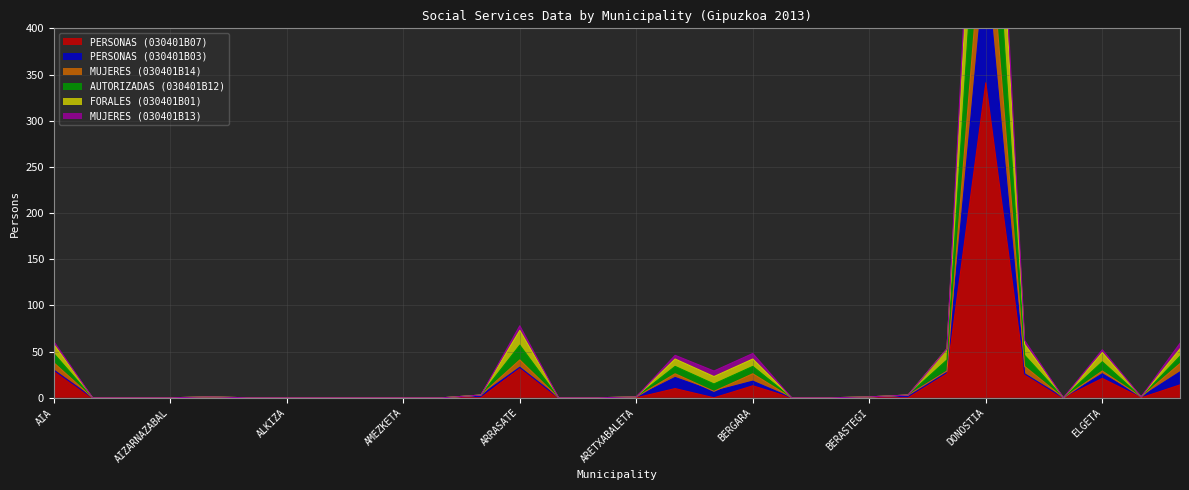

Reading right to left, list all the values displayed in this chart.

PERSONAS (030401B07): ERRENTERIA=14	ELGOIBAR=0	ELGETA=21	ELDUAIN=0	EIBAR=25	DONOSTIA=341	DEBA=26	AZKOITIA=0	BERASTEGI=0	BELAUNTZA=0	BEIZAMA=0	BERGARA=13	BEASAIN=0	AZPEITIA=10	ARETXABALETA=0	ASTIGARRAGA=0	ASTEASU=0	ARRASATE=32	ANOETA=0	ANDOAIN=0	AMEZKETA=0	ALTZO=0	ALTZAGA=0	ALKIZA=0	ALEGIA=0	ALBIZTUR=0	AIZARNAZABAL=0	ADUNA=0	ABALTZISKETA=0	AIA=30
PERSONAS (030401B03): ERRENTERIA=28	ELGOIBAR=1	ELGETA=26	ELDUAIN=0	EIBAR=26	DONOSTIA=475	DEBA=29	AZKOITIA=3	BERASTEGI=1	BELAUNTZA=0	BEIZAMA=0	BERGARA=18	BEASAIN=7	AZPEITIA=22	ARETXABALETA=1	ASTIGARRAGA=0	ASTEASU=0	ARRASATE=33	ANOETA=3	ANDOAIN=0	AMEZKETA=0	ALTZO=0	ALTZAGA=0	ALKIZA=0	ALEGIA=0	ALBIZTUR=1	AIZARNAZABAL=0	ADUNA=0	ABALTZISKETA=0	AIA=30
MUJERES (030401B14): ERRENTERIA=37	ELGOIBAR=1	ELGETA=29	ELDUAIN=0	EIBAR=34	DONOSTIA=557	DEBA=29	AZKOITIA=3	BERASTEGI=1	BELAUNTZA=0	BEIZAMA=0	BERGARA=26	BEASAIN=7	AZPEITIA=26	ARETXABALETA=1	ASTIGARRAGA=0	ASTEASU=0	ARRASATE=41	ANOETA=3	ANDOAIN=0	AMEZKETA=0	ALTZO=0	ALTZAGA=0	ALKIZA=0	ALEGIA=0	ALBIZTUR=1	AIZARNAZABAL=0	ADUNA=0	ABALTZISKETA=0	AIA=38
AUTORIZADAS (030401B12): ERRENTERIA=59	ELGOIBAR=1	ELGETA=52	ELDUAIN=0	EIBAR=62	DONOSTIA=878	DEBA=53	AZKOITIA=3	BERASTEGI=1	BELAUNTZA=0	BEIZAMA=0	BERGARA=48	BEASAIN=29	AZPEITIA=46	ARETXABALETA=1	ASTIGARRAGA=0	ASTEASU=0	ARRASATE=78	ANOETA=3	ANDOAIN=0	AMEZKETA=0	ALTZO=0	ALTZAGA=0	ALKIZA=0	ALEGIA=0	ALBIZTUR=1	AIZARNAZABAL=0	ADUNA=0	ABALTZISKETA=0	AIA=61
FORALES (030401B01): ERRENTERIA=53	ELGOIBAR=1	ELGETA=49	ELDUAIN=0	EIBAR=58	DONOSTIA=829	DEBA=53	AZKOITIA=3	BERASTEGI=1	BELAUNTZA=0	BEIZAMA=0	BERGARA=42	BEASAIN=23	AZPEITIA=42	ARETXABALETA=1	ASTIGARRAGA=0	ASTEASU=0	ARRASATE=73	ANOETA=3	ANDOAIN=0	AMEZKETA=0	ALTZO=0	ALTZAGA=0	ALKIZA=0	ALEGIA=0	ALBIZTUR=1	AIZARNAZABAL=0	ADUNA=0	ABALTZISKETA=0	AIA=58
MUJERES (030401B13): ERRENTERIA=45	ELGOIBAR=1	ELGETA=39	ELDUAIN=0	EIBAR=46	DONOSTIA=693	DEBA=41	AZKOITIA=3	BERASTEGI=1	BELAUNTZA=0	BEIZAMA=0	BERGARA=34	BEASAIN=15	AZPEITIA=34	ARETXABALETA=1	ASTIGARRAGA=0	ASTEASU=0	ARRASATE=57	ANOETA=3	ANDOAIN=0	AMEZKETA=0	ALTZO=0	ALTZAGA=0	ALKIZA=0	ALEGIA=0	ALBIZTUR=1	AIZARNAZABAL=0	ADUNA=0	ABALTZISKETA=0	AIA=48